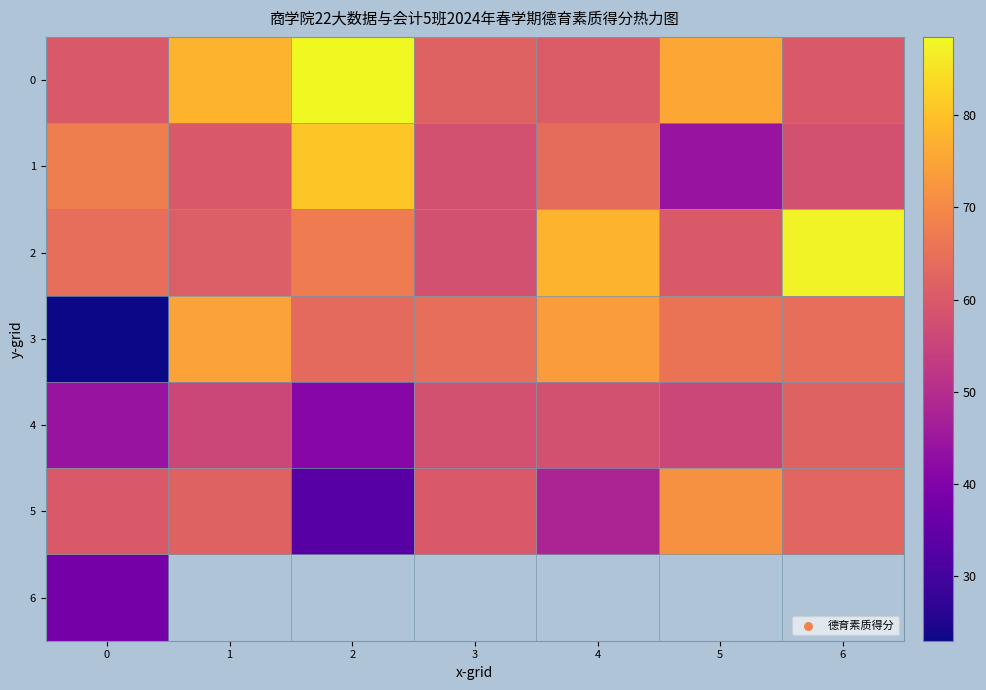

How many values in the 5 series exceed 60?

3